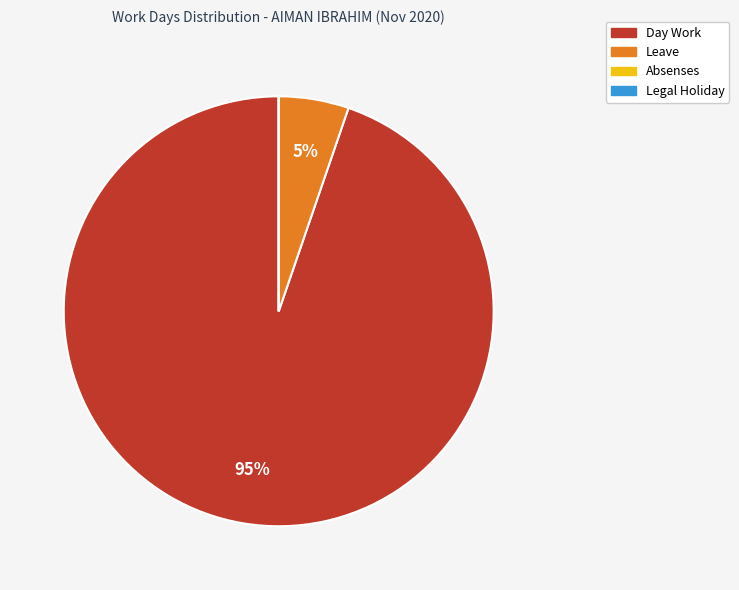

Is it true that Day Work is 95% of the pie?

True